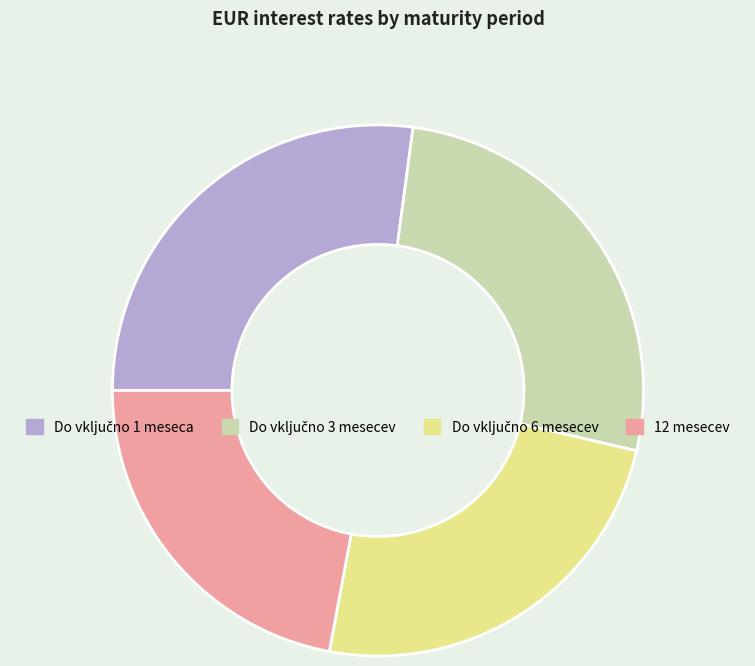

Is there any slice that represents more than half of the pie?

No